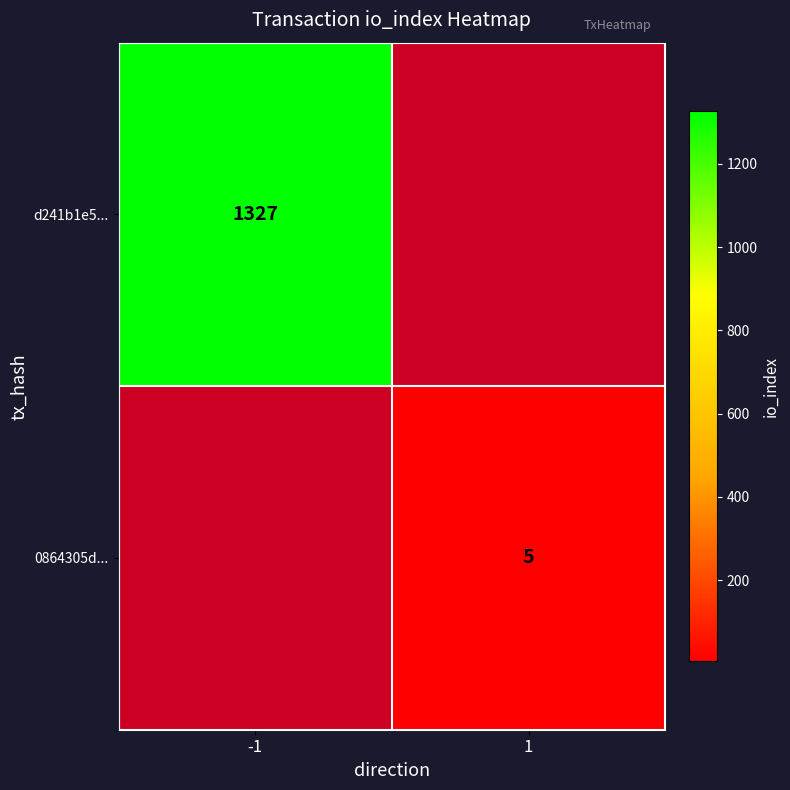

The value of d241b1e5... at -1 is 1327. True or false?

True